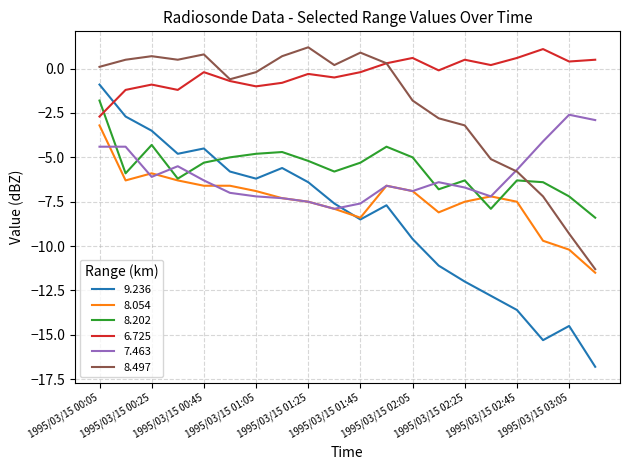

Which series has the largest total across all categories?

6.725